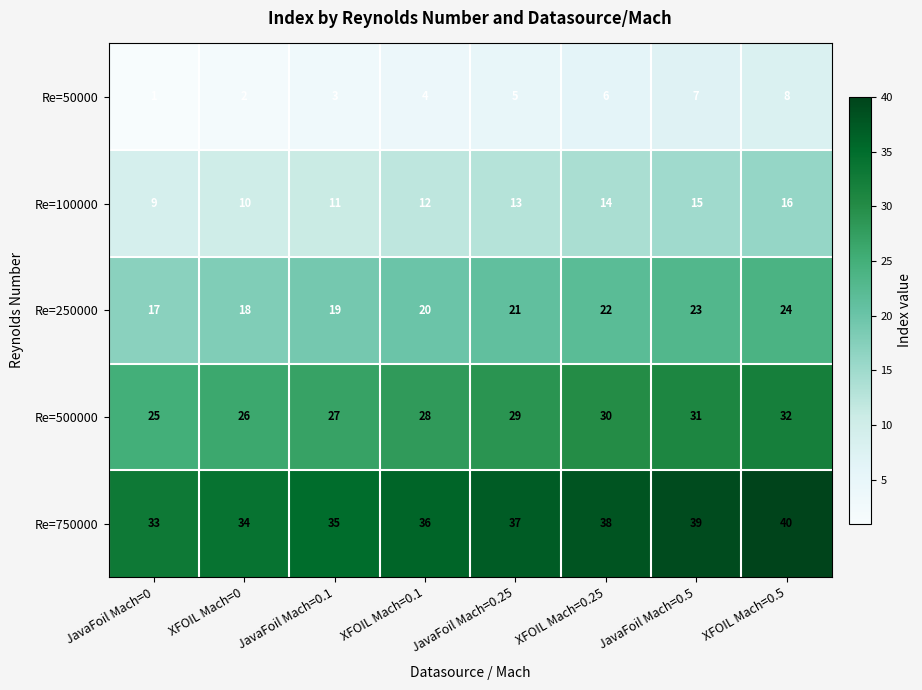

Which series has the largest total across all categories?

Re=750000